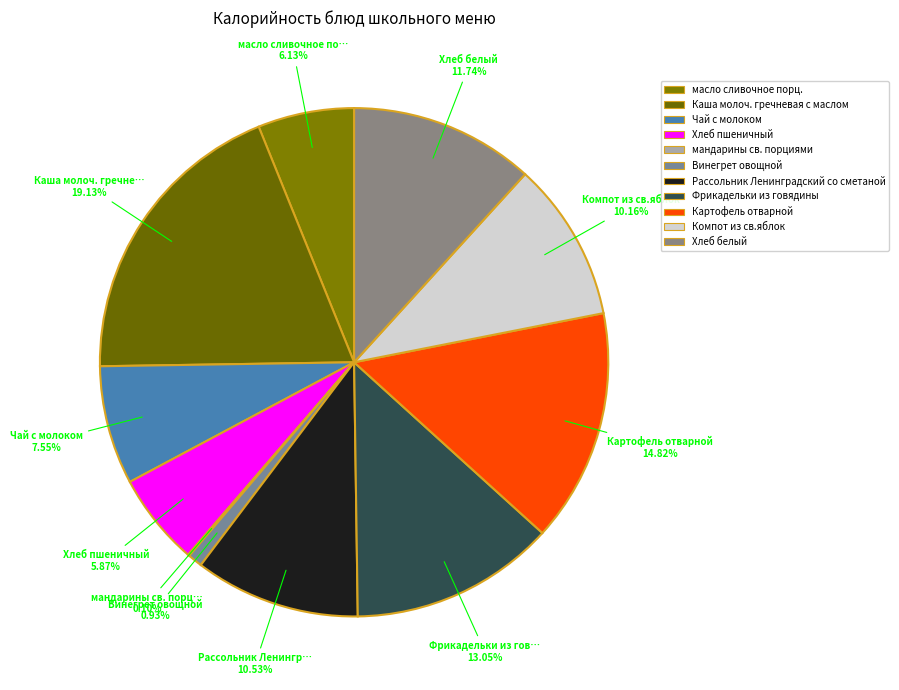

Is Чай с молоком the majority of the pie?

No